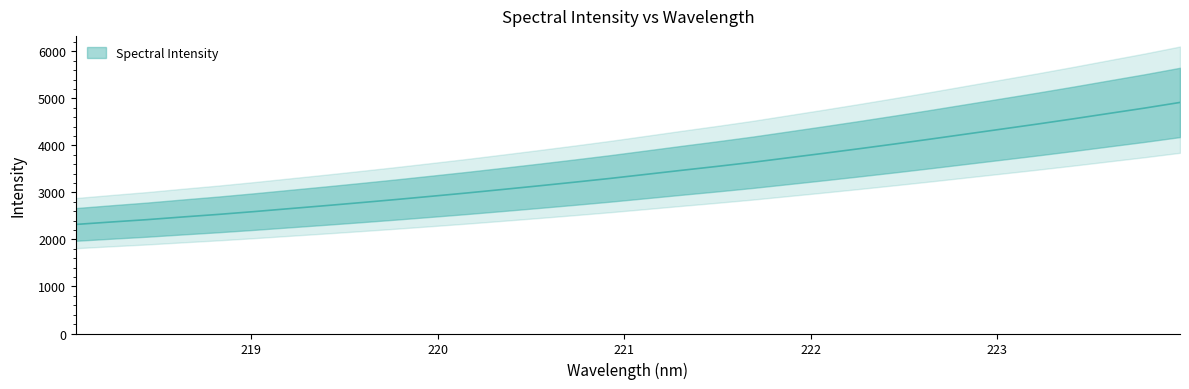

What is the change in value from 219.589 to 220.5444?

+357.2